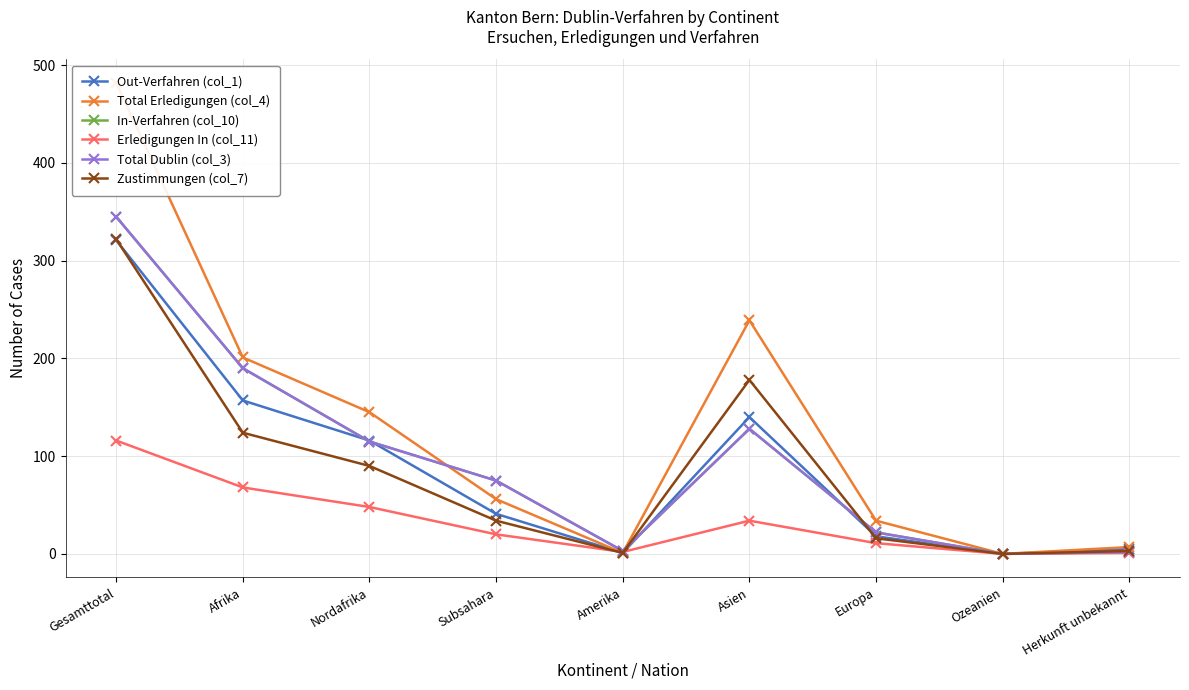

Reading left to right, transcribe all the data shown in this chart.

Out-Verfahren (col_1): 321	157	116	41	1	140	18	0	5
Total Erledigungen (col_4): 482	201	145	56	1	239	34	0	7
In-Verfahren (col_10): 345	190	115	75	3	128	22	0	2
Erledigungen In (col_11): 116	68	48	20	2	34	11	0	1
Total Dublin (col_3): 345	190	115	75	3	128	22	0	2
Zustimmungen (col_7): 322	124	90	34	1	178	16	0	3